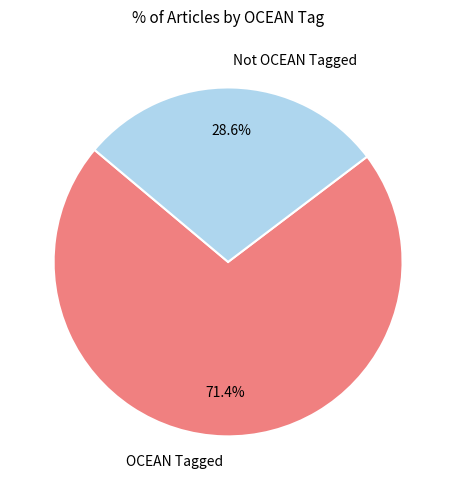

What portion of the pie excludes OCEAN Tagged?

28.6%